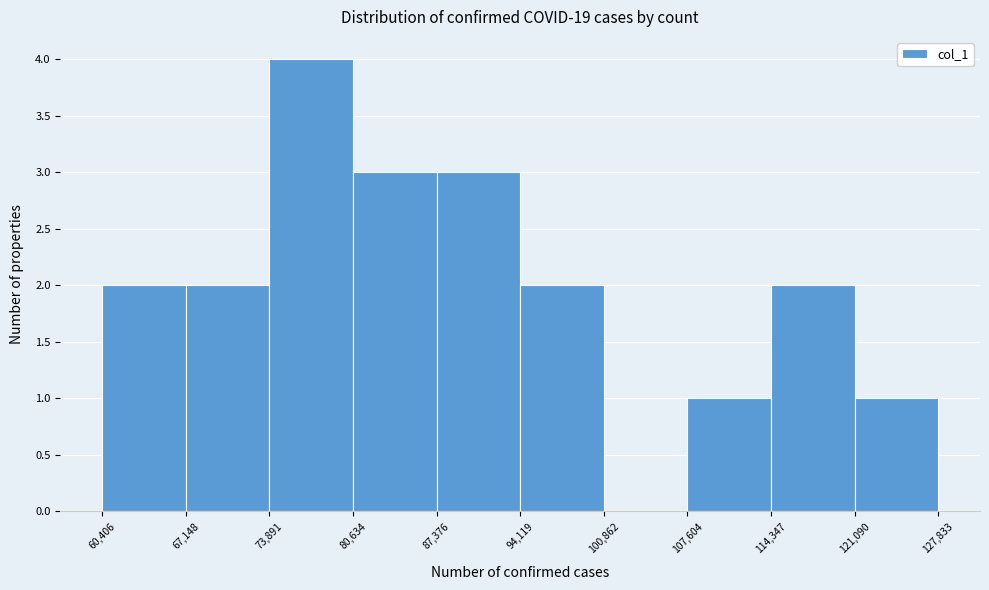

Reading left to right, list every bar in this chart as the range it spans on the x-axis followed by its height. The values are not printed on the chart, so give them approximately, as read against the axis.

60,406 to 67,148: 2
67,148 to 73,891: 2
73,891 to 80,634: 4
80,634 to 87,376: 3
87,376 to 94,119: 3
94,119 to 100,862: 2
100,862 to 107,604: 0
107,604 to 114,347: 1
114,347 to 121,090: 2
121,090 to 127,833: 1